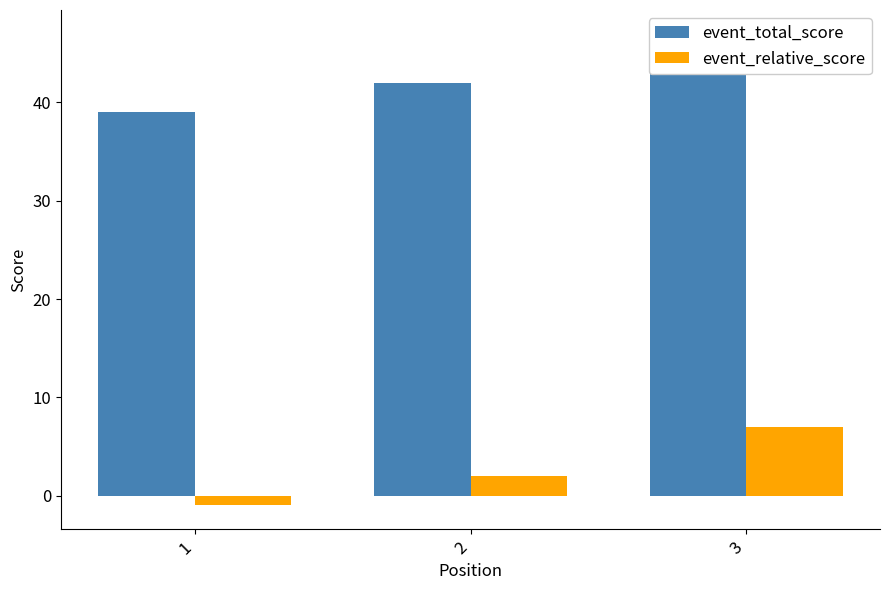

What is the difference between the highest and lowest values at 2?

40